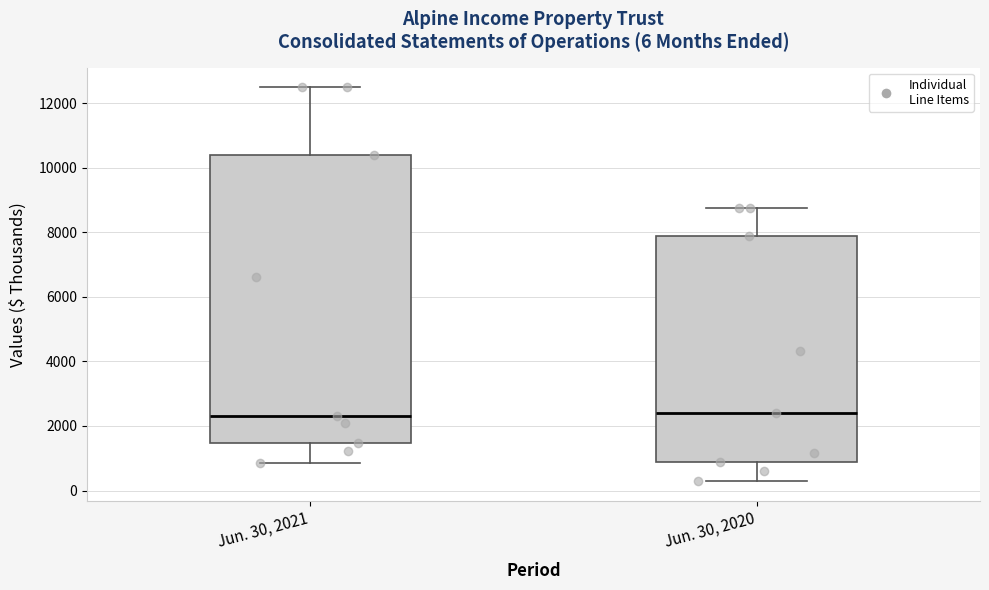

Comparing the boxes themselves (not the whiskers), which one is the tallest?

Jun. 30, 2021